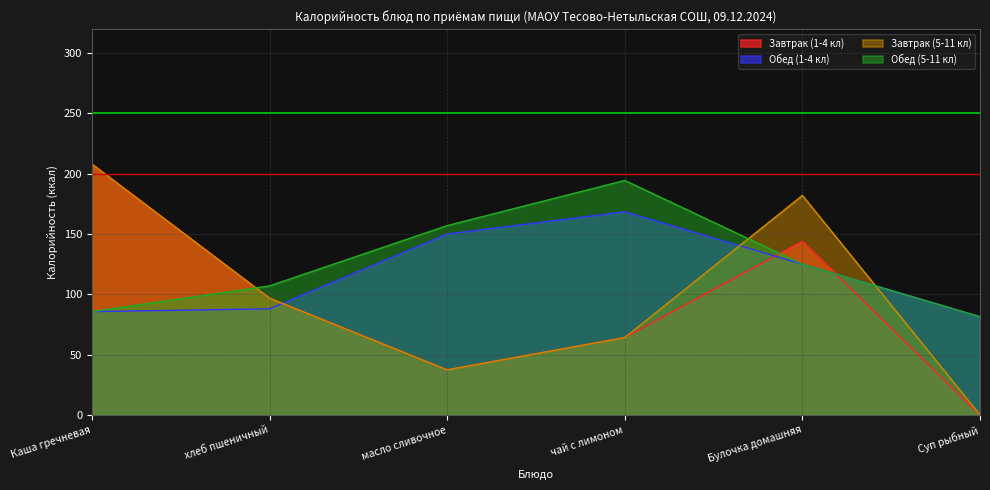

Where is Обед (5-11 кл) nearest to the value 137?

Булочка домашняя